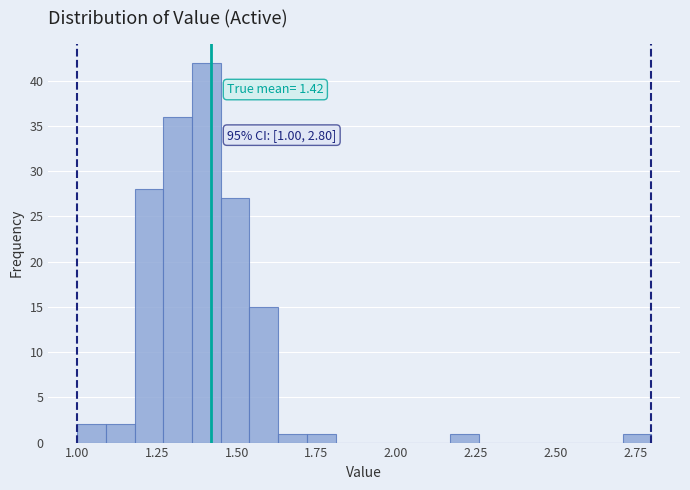

Around what value on the x-axis is the tallest bar? Give the approximate position of its centre, as read against the axis.

1.40